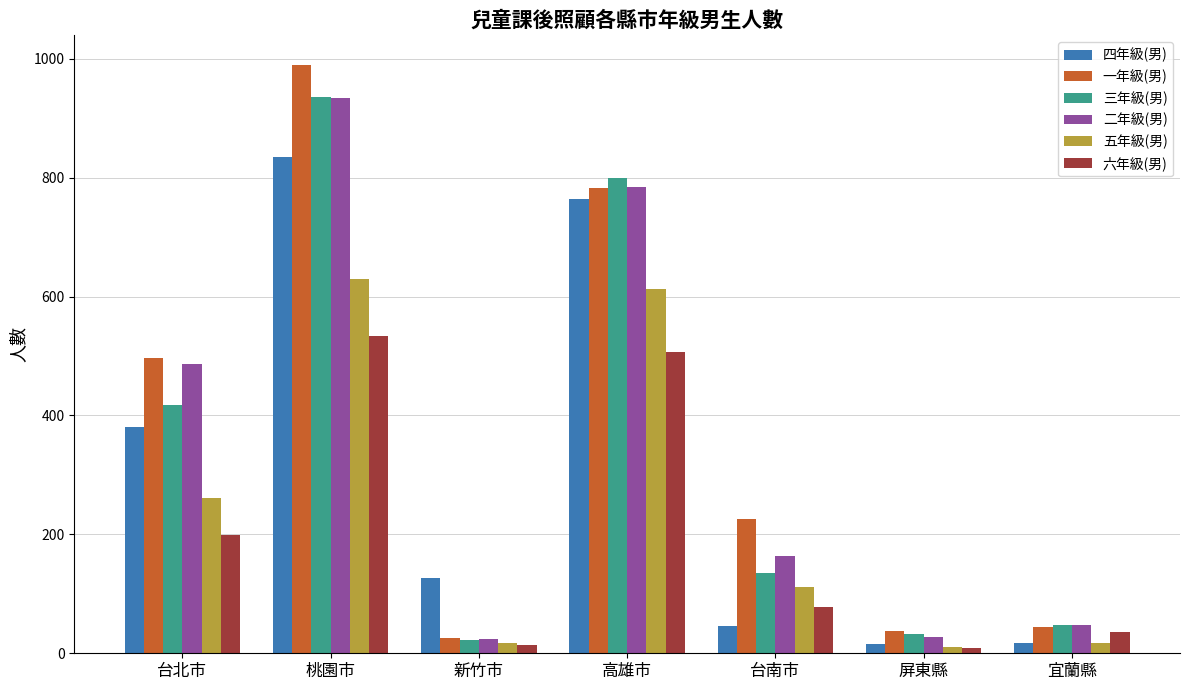

How many bars are there in each group?

6